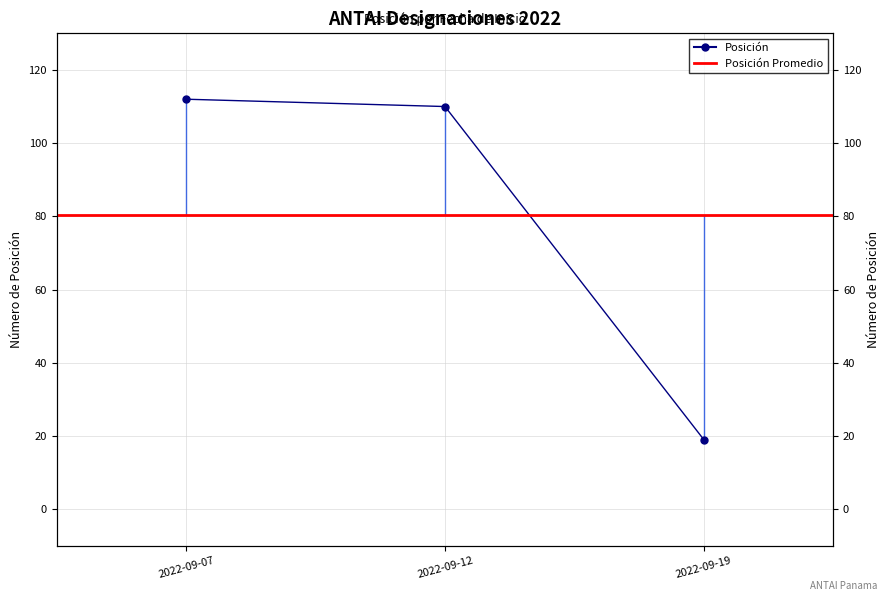

Between 2022-09-07 and 2022-09-19, which is larger?

2022-09-07